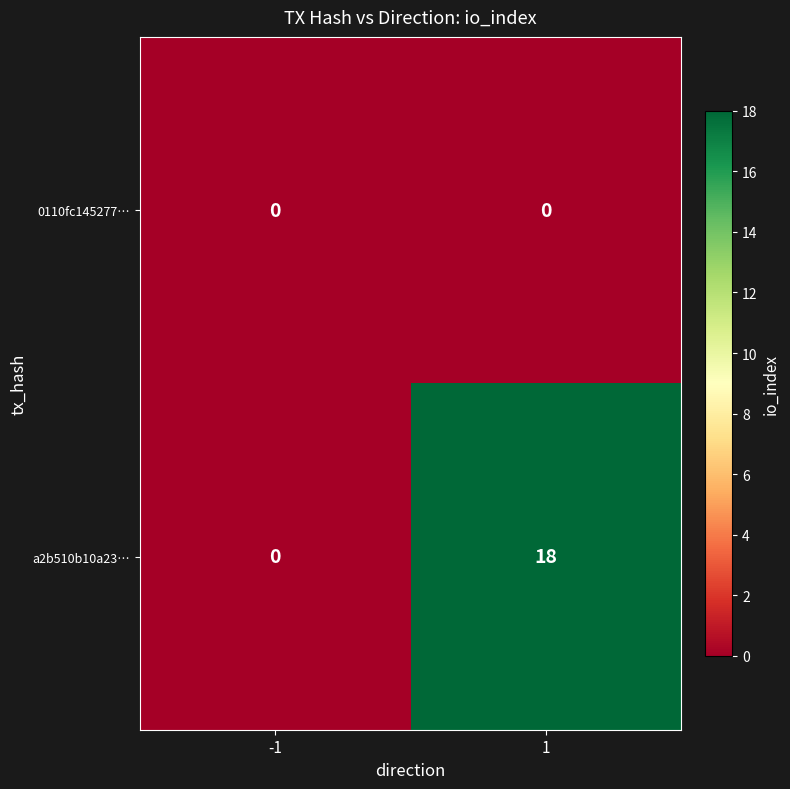

List the series in order of their peak value, lowest first.

0110fc145277…, a2b510b10a23…